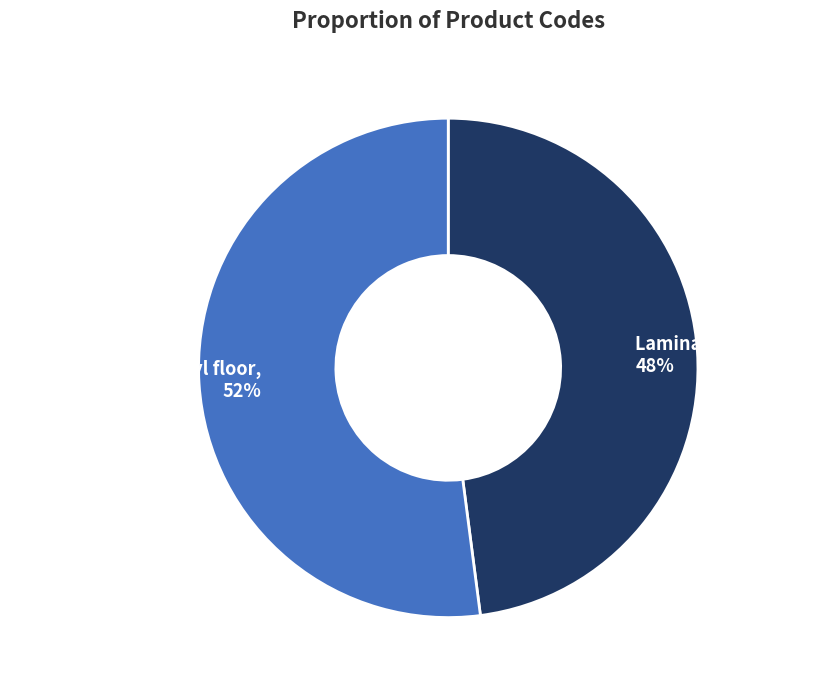

To the nearest percent, what portion does Laminate AGT Effect represent?

48%